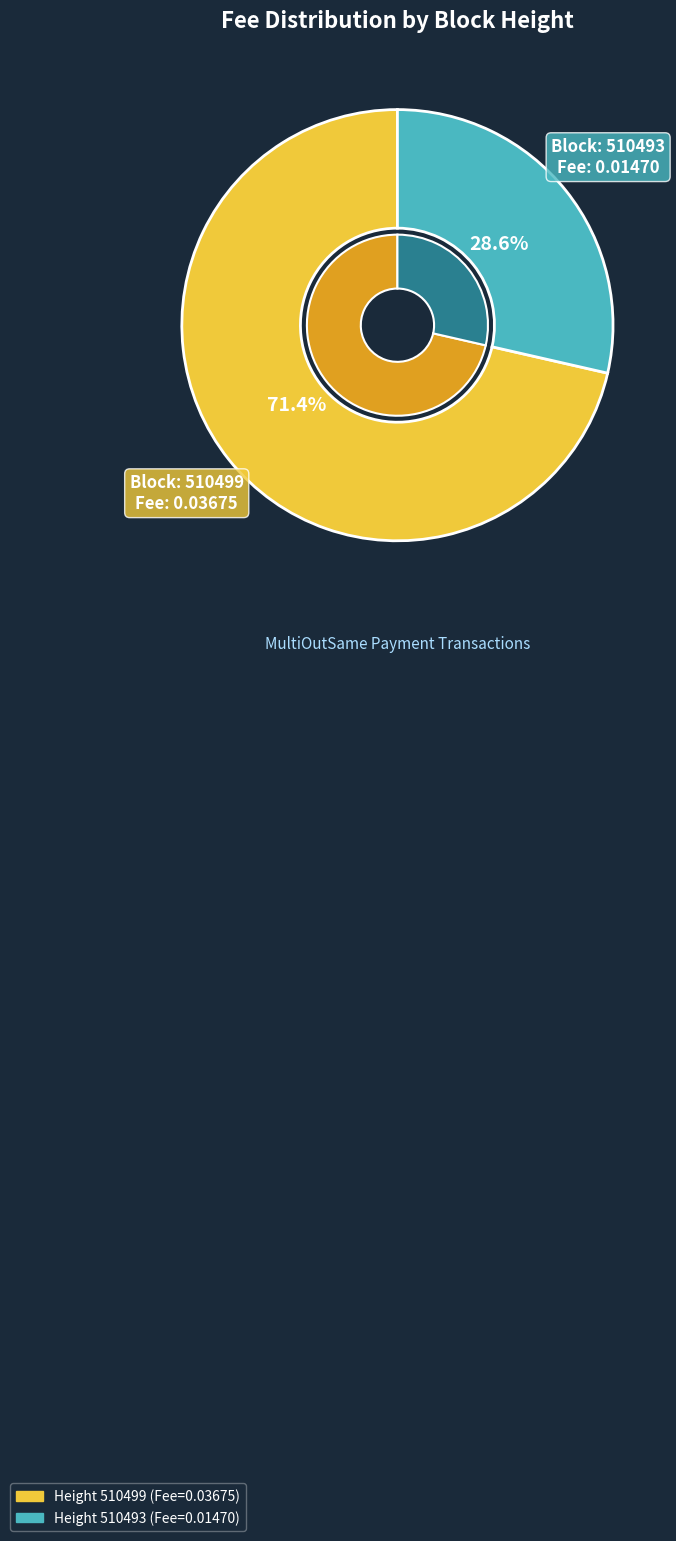

Rank the categories by value from highest to lowest.

510499, 510493